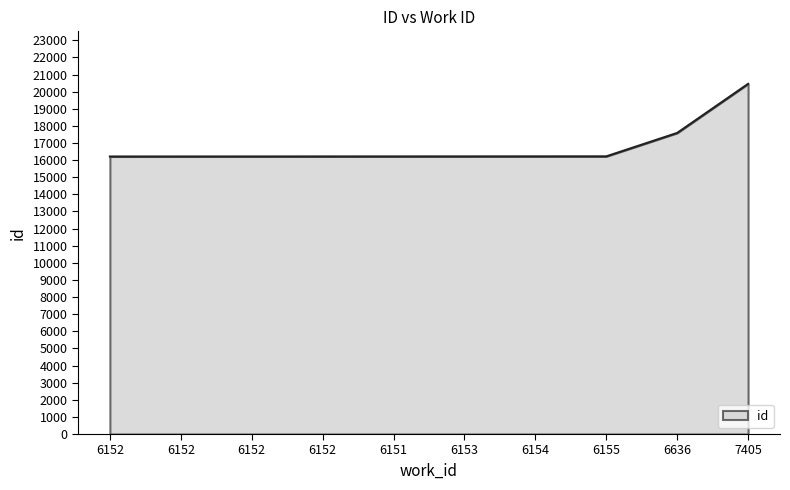

Between 6152 and 6152, which is larger?

6152